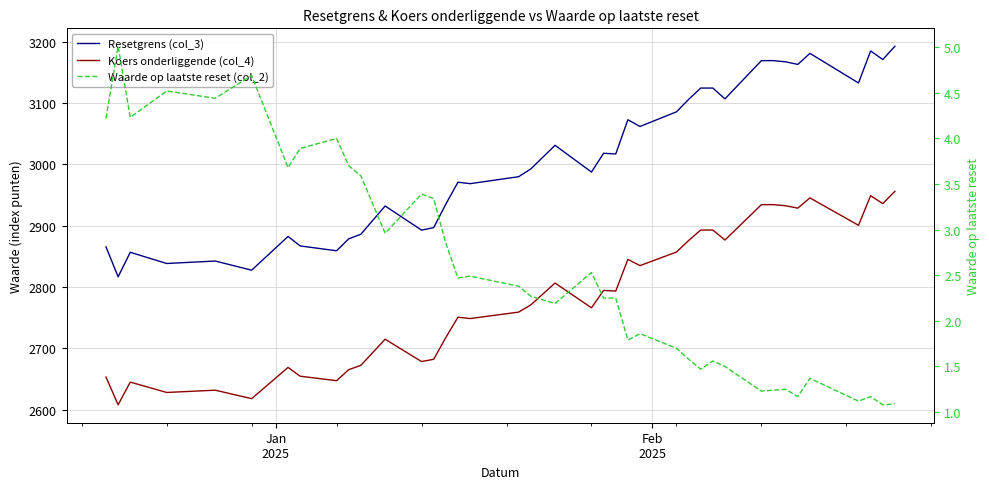

The value of Koers onderliggende (col_4) at 25 is 4415.4. True or false?

False